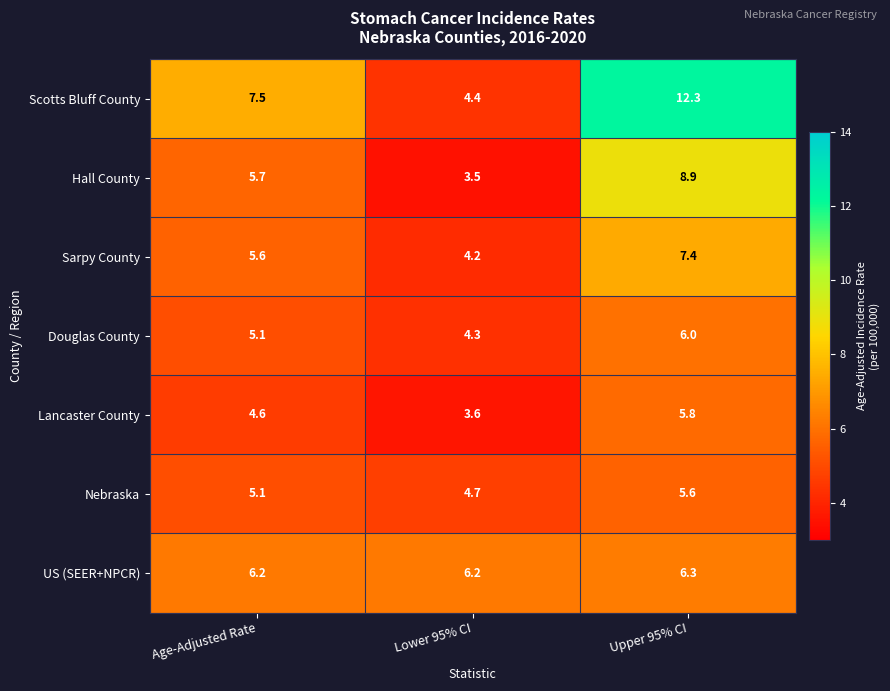

At which label is Lancaster County closest to 4?

Lower 95% CI